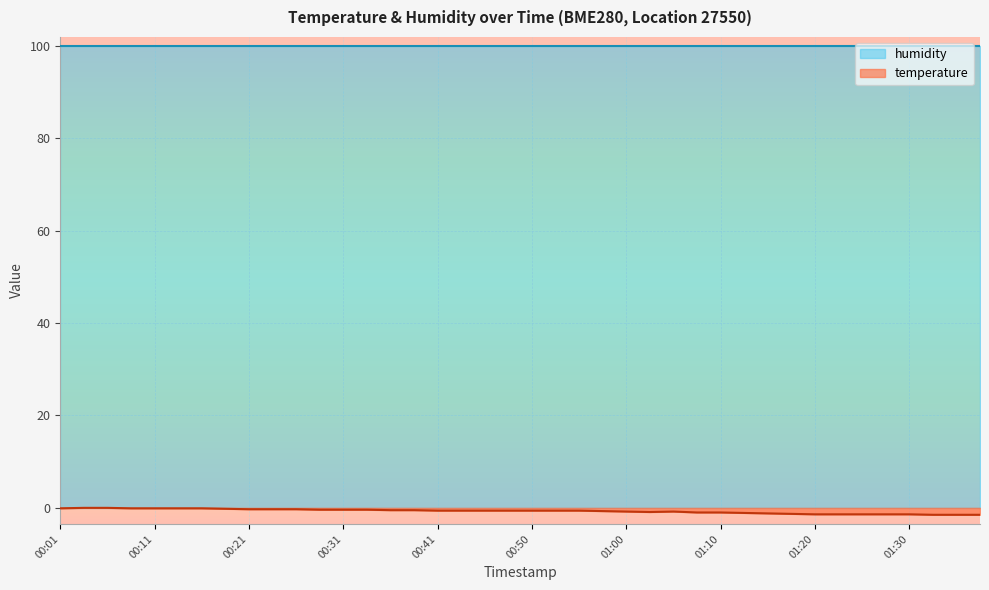

The value at 01:03 is -1.5. True or false?

False